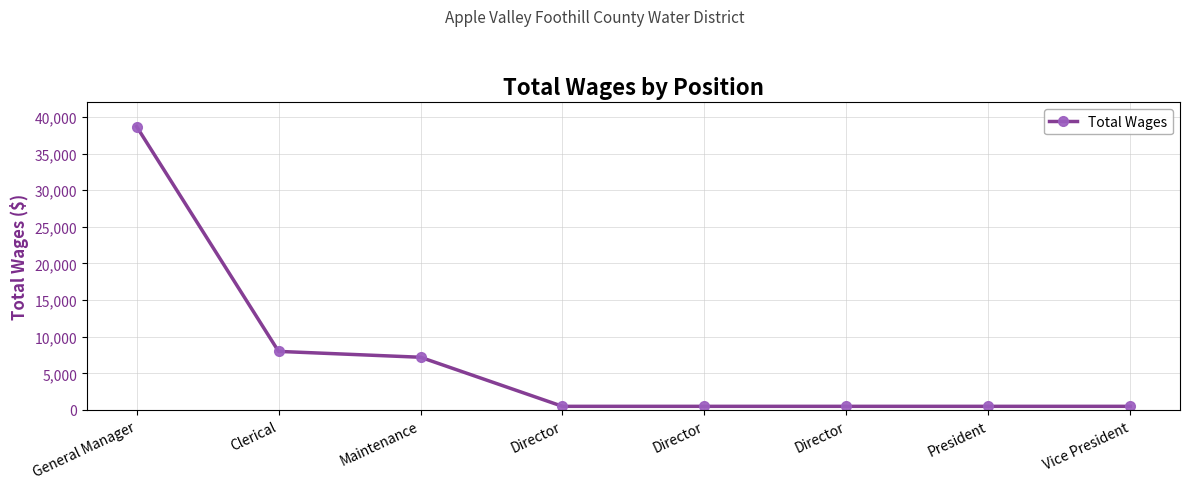

The chart shows a value of 7200 at Maintenance. True or false?

True